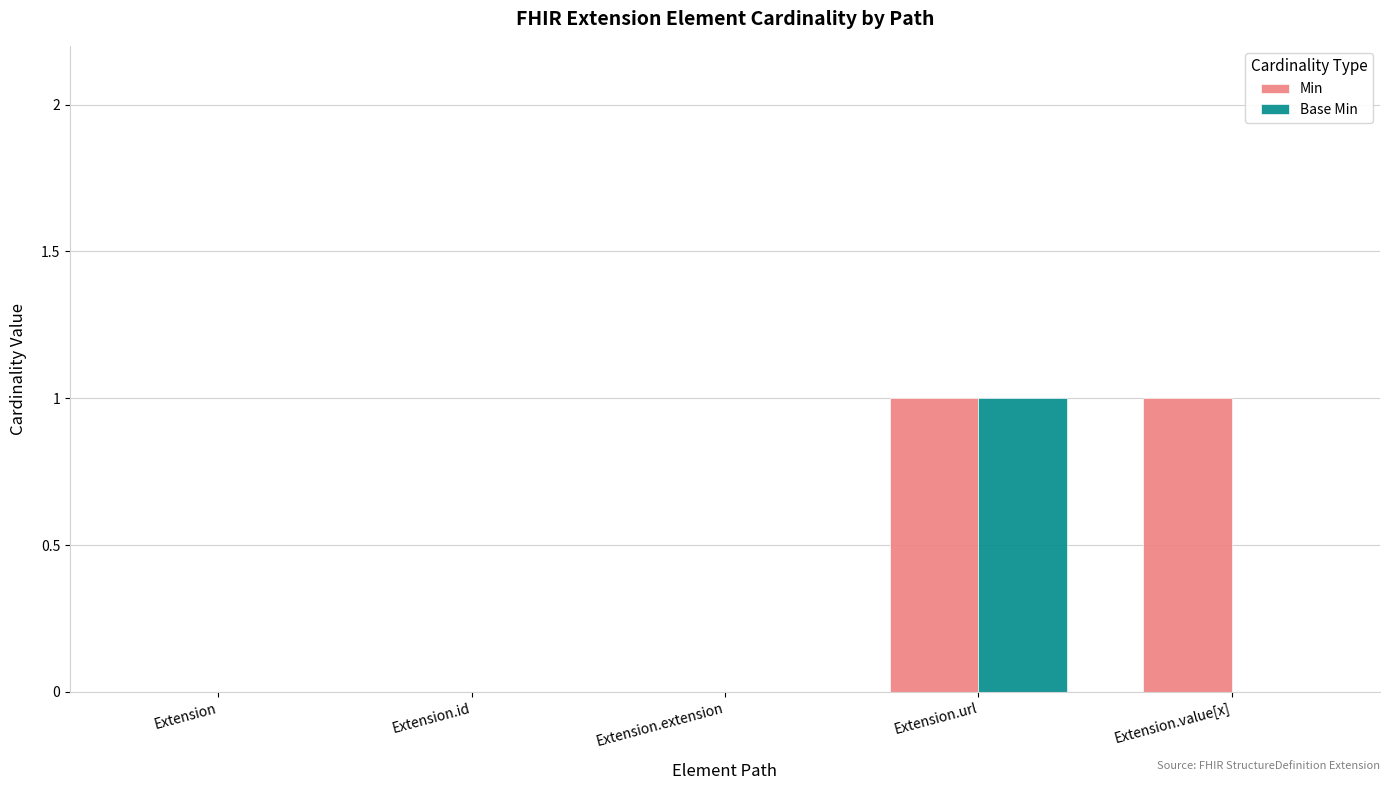

True or false: Base Min has a value of 0 at Extension.

True